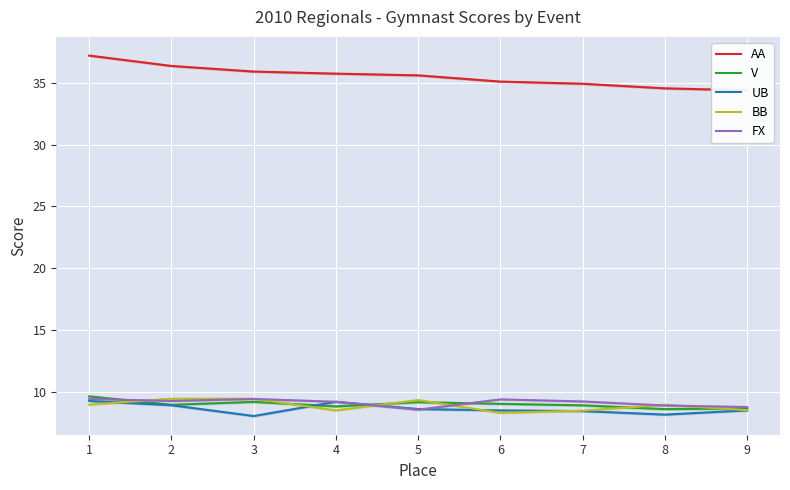

True or false: AA and FX cross at least once.

False